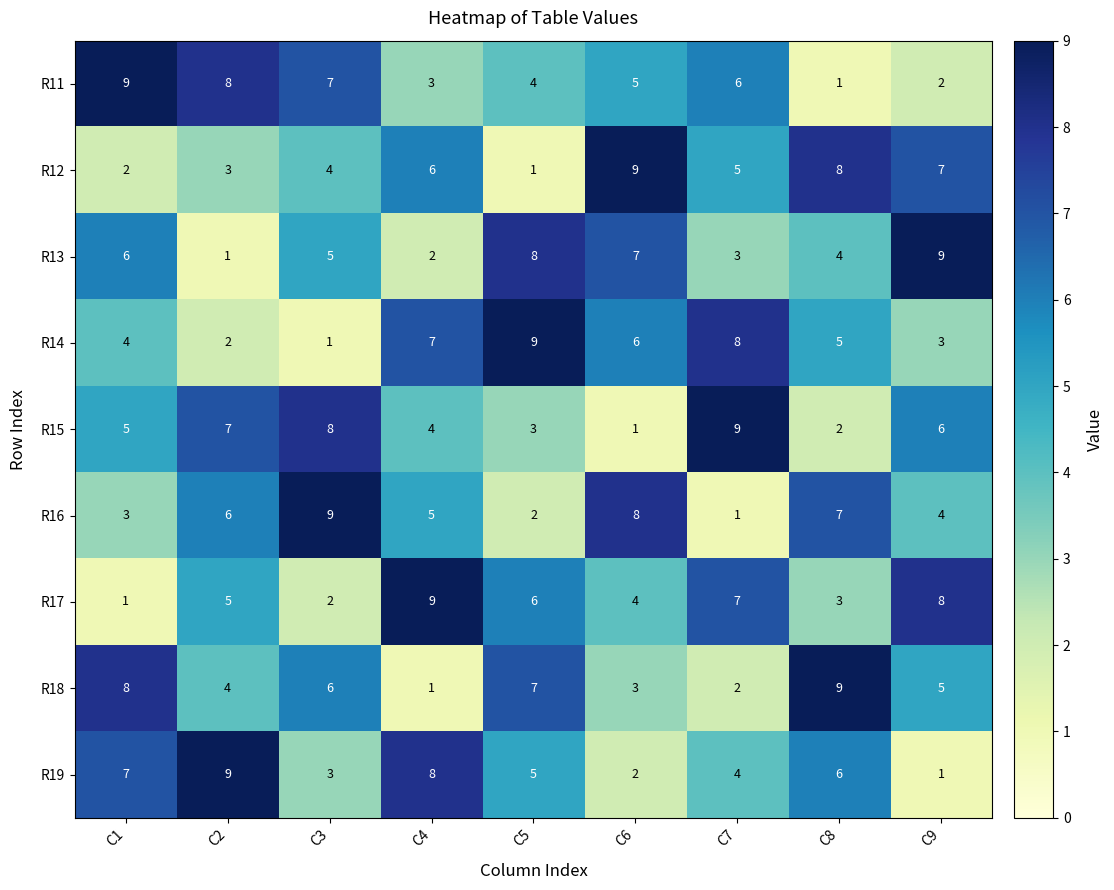

At C9, list the series in order from smallest to largest.

R19, R11, R14, R16, R18, R15, R12, R17, R13